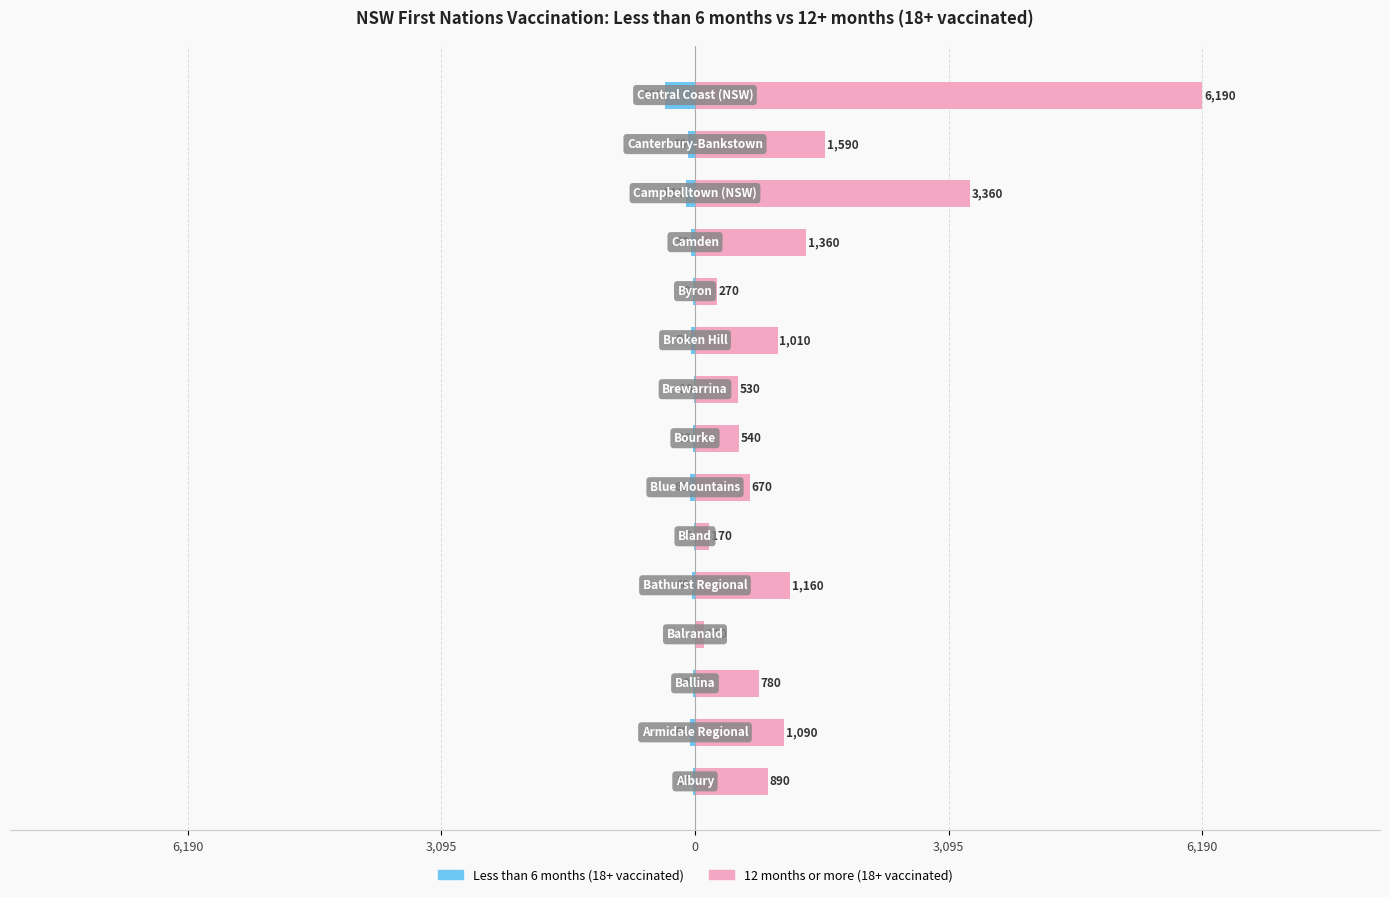

How many distinct data groups are displayed?

2